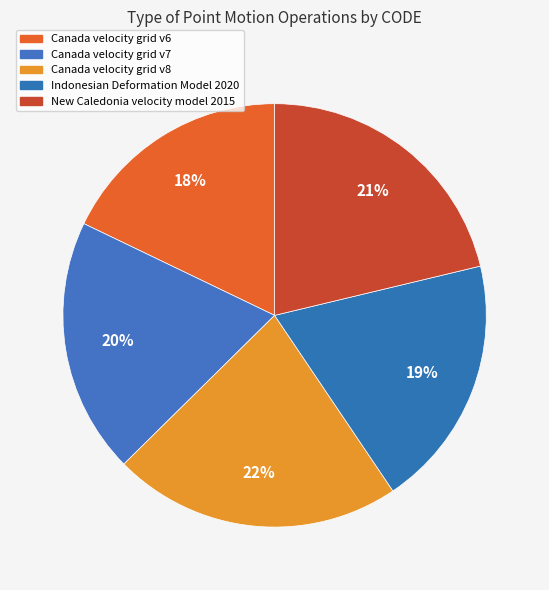

To the nearest percent, what is the average slice percentage?

20%